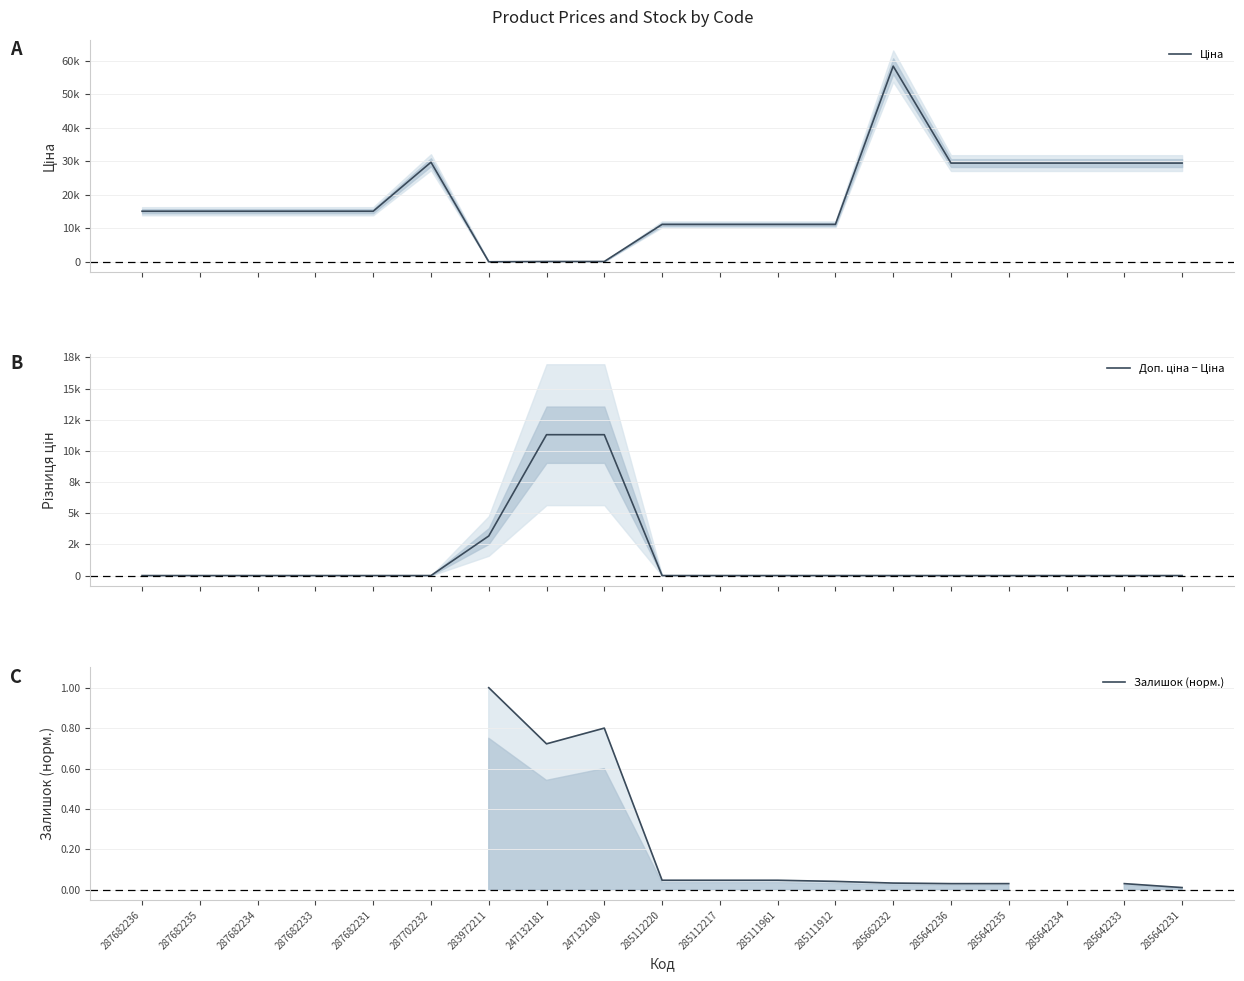

The Залишок (норм.) series shows 0.0 at 285662232. True or false?

True